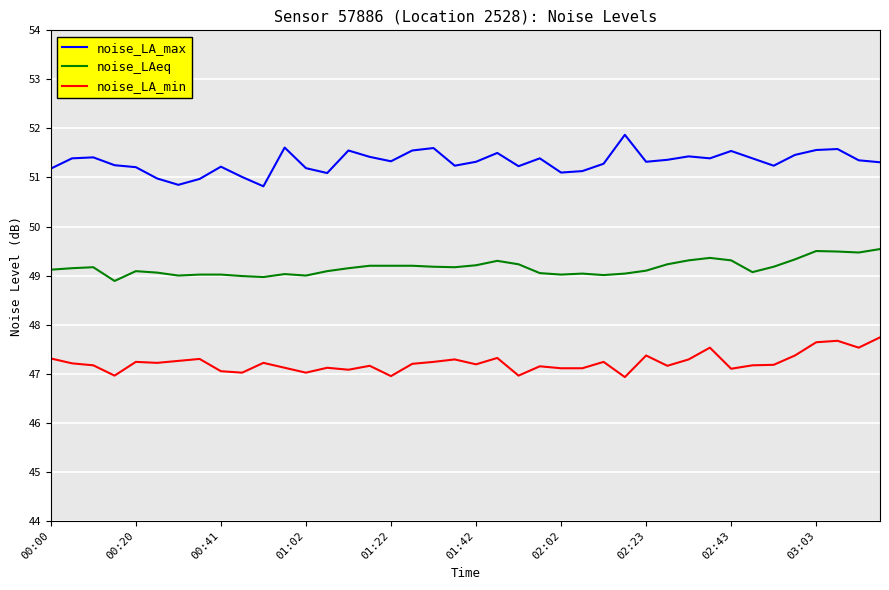

What are all the series names shown in the legend?

noise_LA_max, noise_LAeq, noise_LA_min